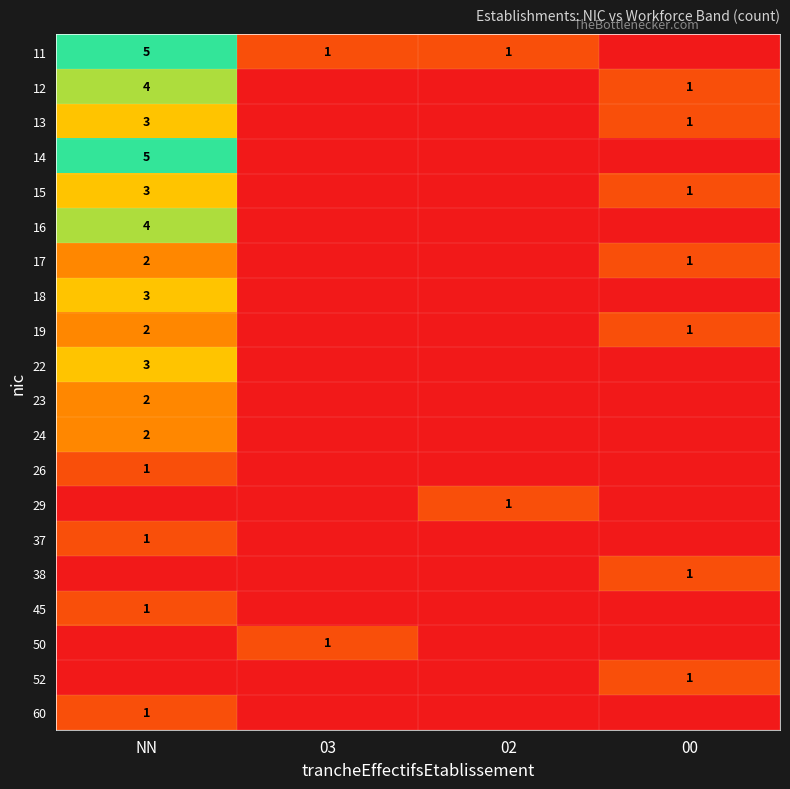

The 19 series shows 2 at 00. True or false?

False